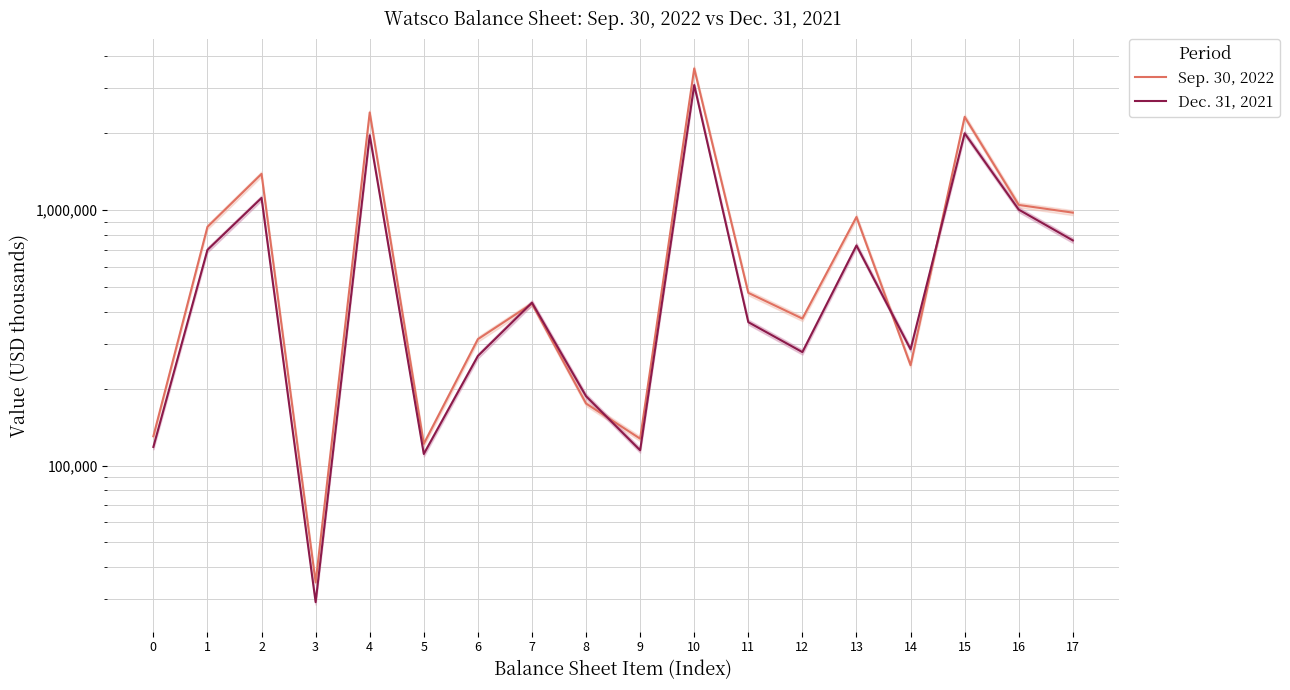

True or false: Sep. 30, 2022 has more than 1 points higher than both neighbors.

True